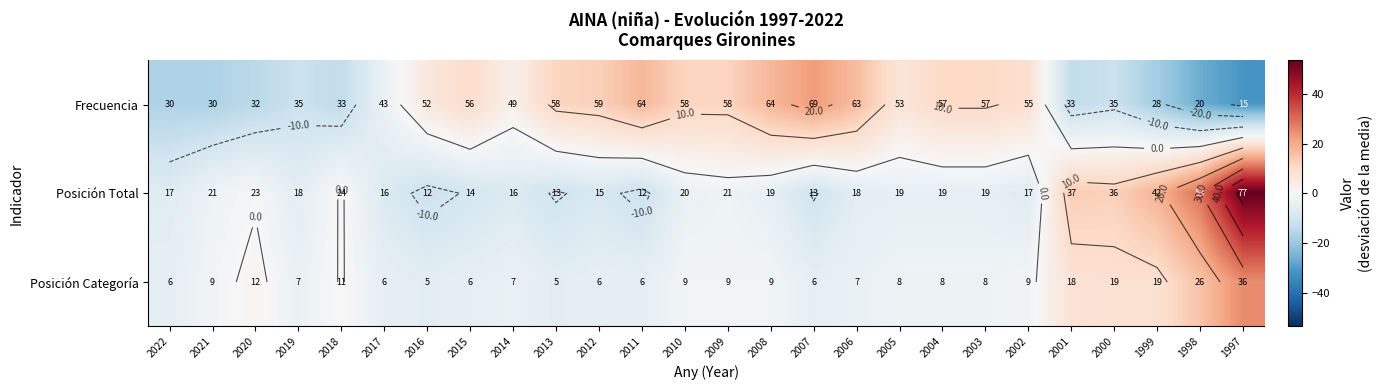

True or false: Posición Total has a value of -20.4 at 2016.

False